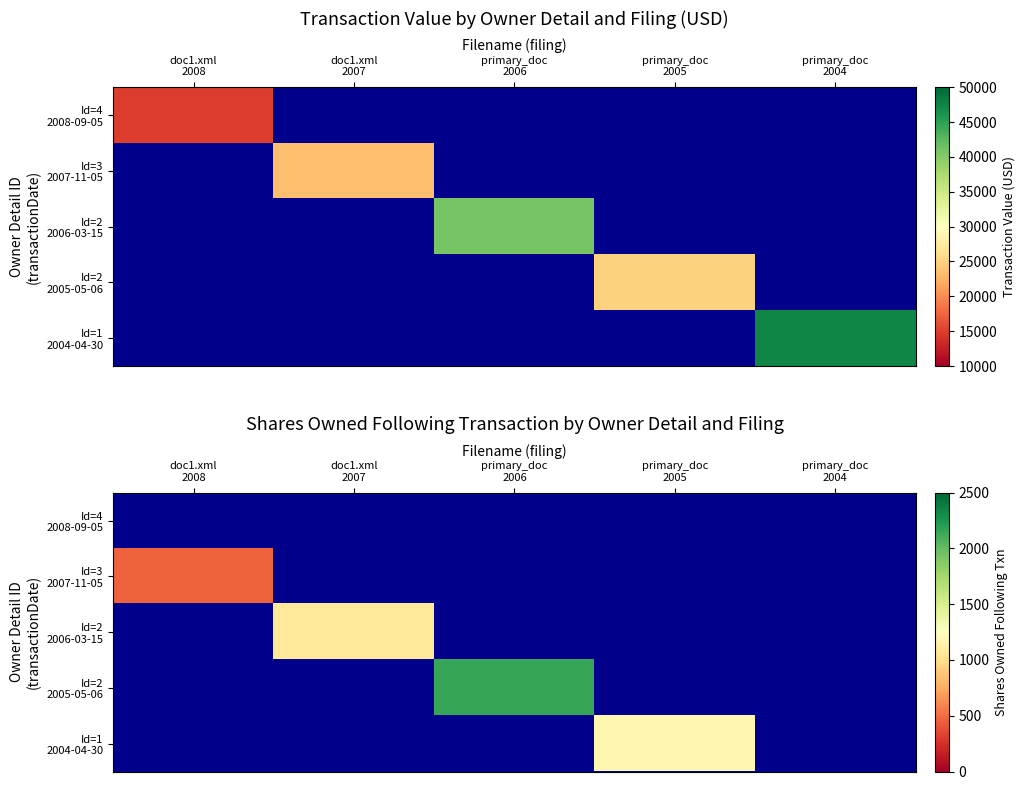

What is the minimum value shown in the chart?

450.0